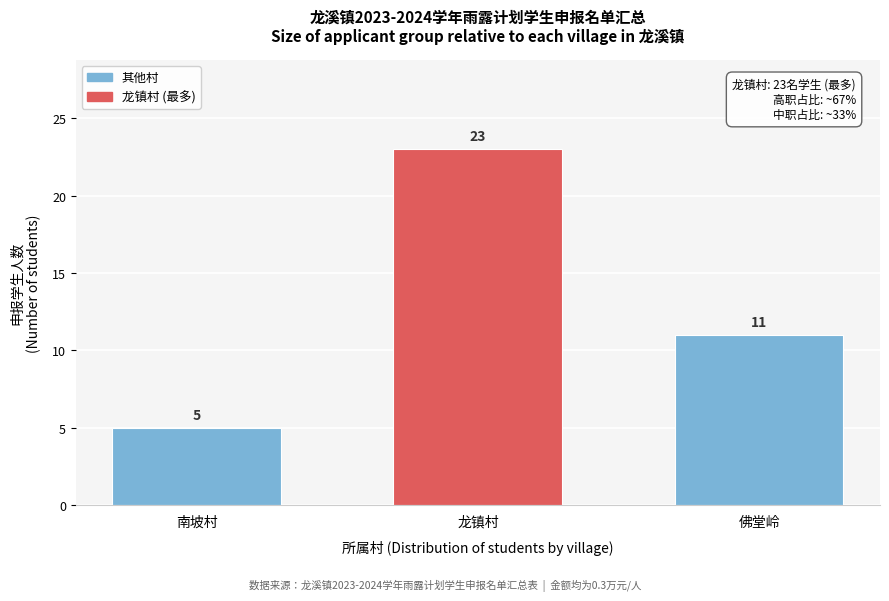

Reading left to right, transcribe all the data shown in this chart.

5	23	11